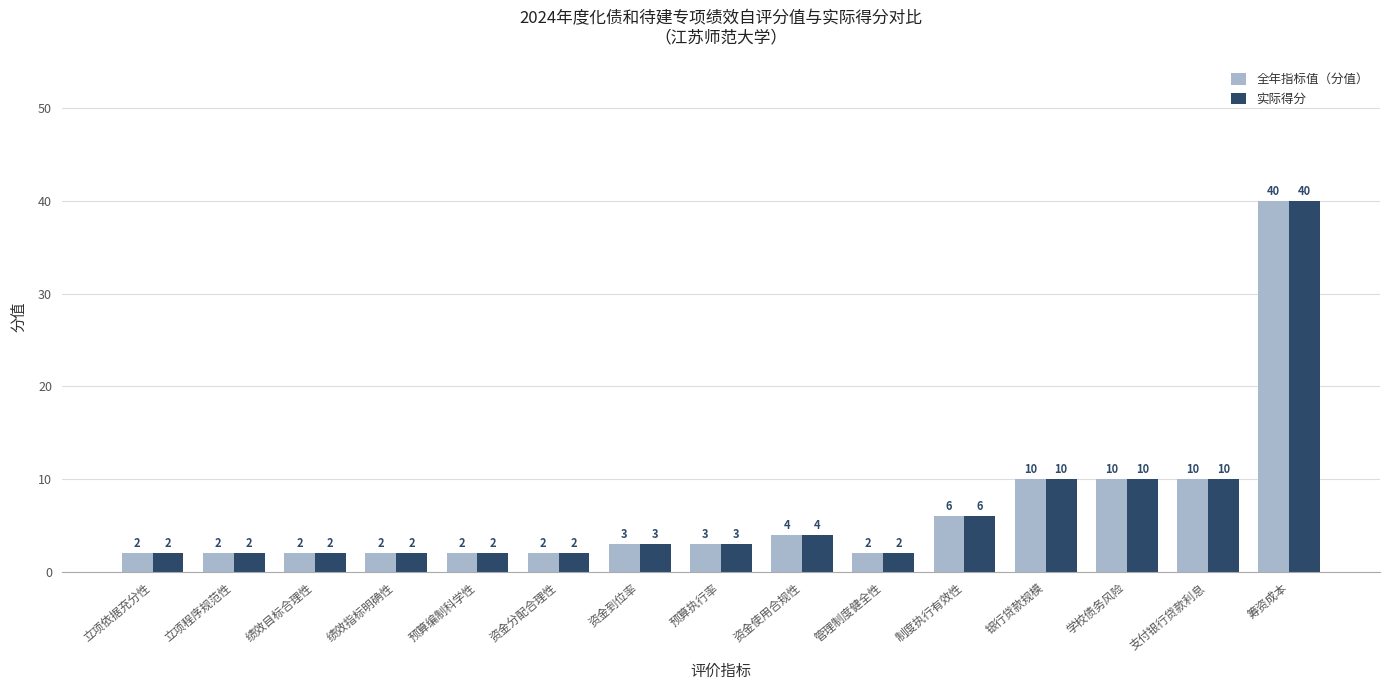

Count the number of data series in this chart.

2